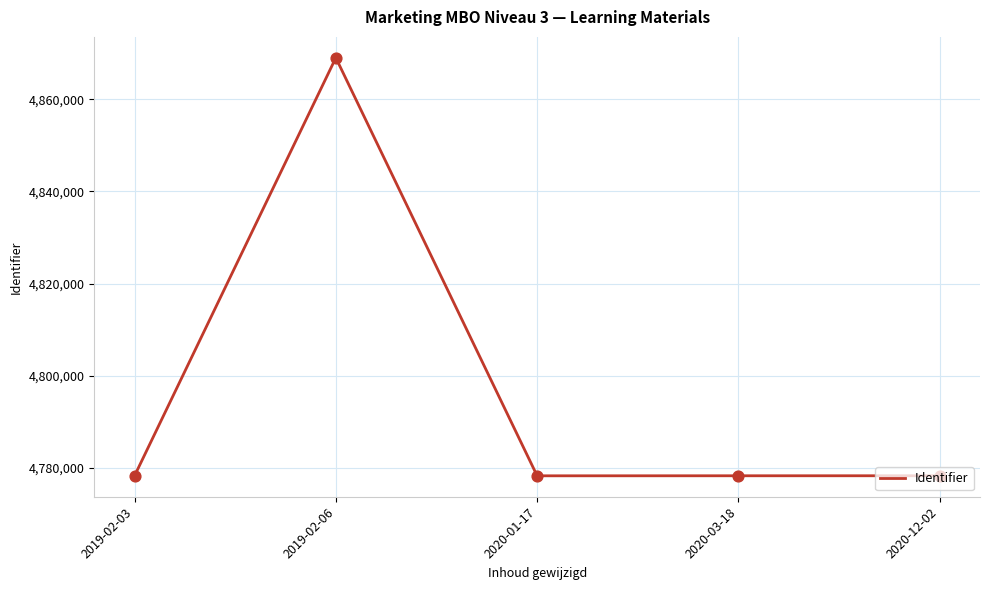

What is the ratio of the value at 2020-01-17 to the value at 2020-03-18?

1.0